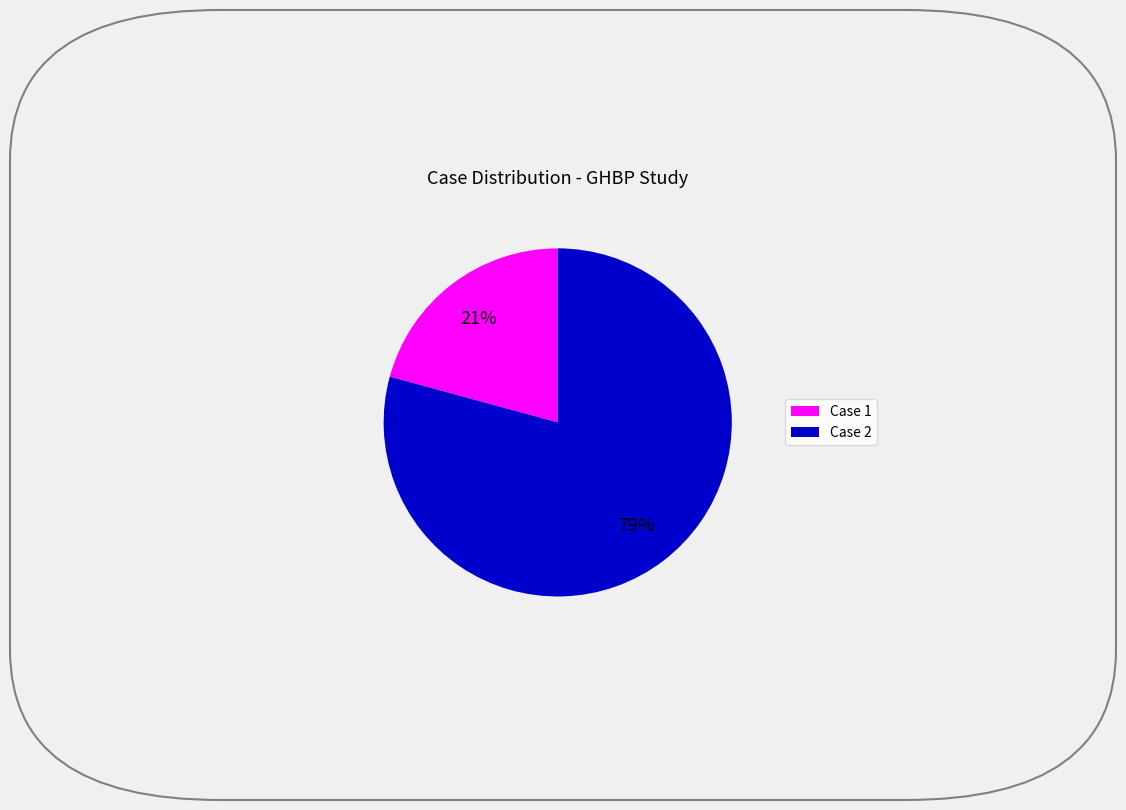

Which has a higher value, Case 1 or Case 2?

Case 2